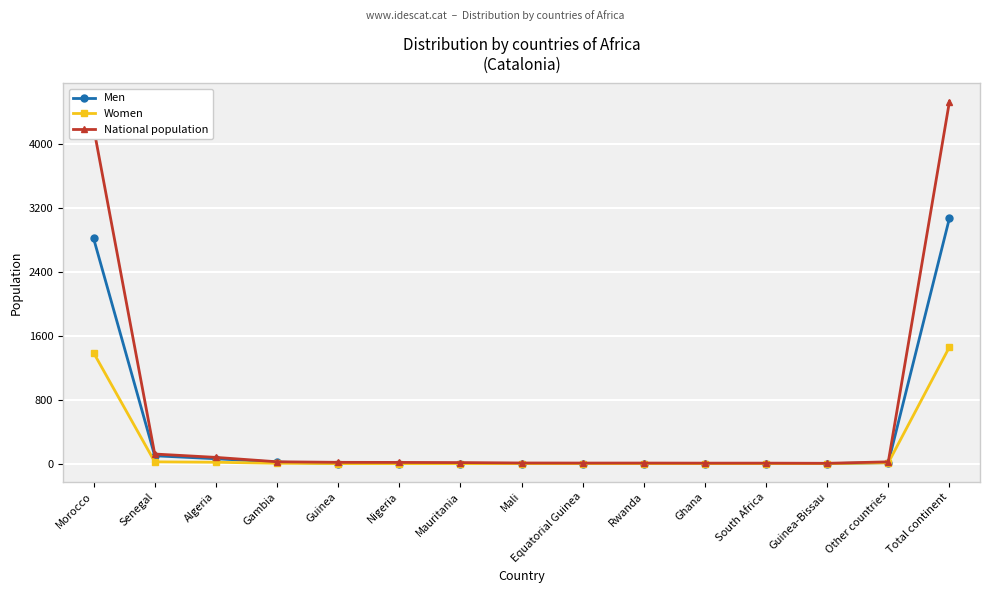

Where is Men nearest to the value 1535?

Morocco